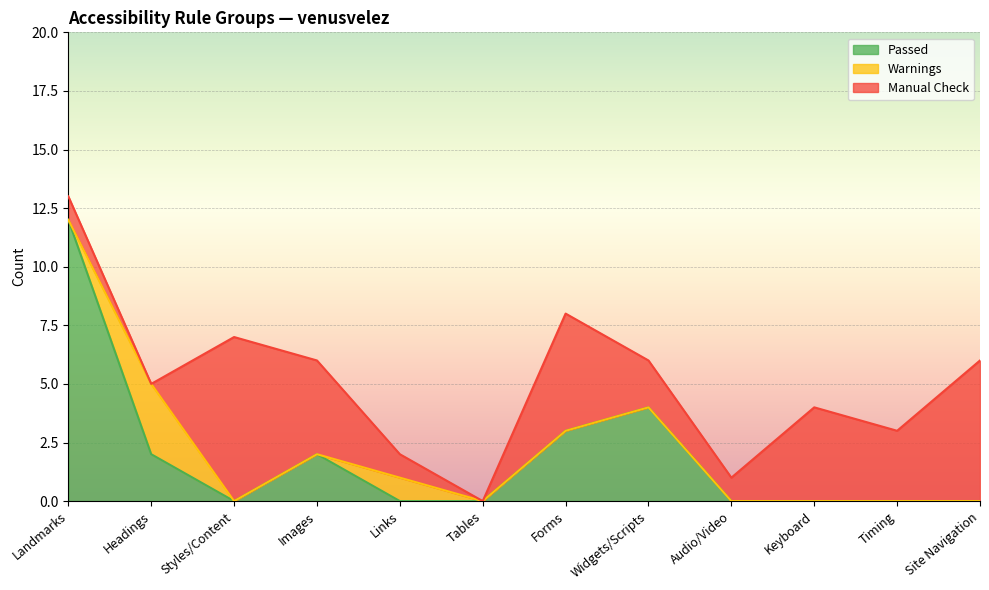

Reading left to right, what are all the values shown in this chart?

Passed: 12	2	0	2	0	0	3	4	0	0	0	0
Warnings: 0	3	0	0	1	0	0	0	0	0	0	0
Manual Check: 1	0	7	4	1	0	5	2	1	4	3	6